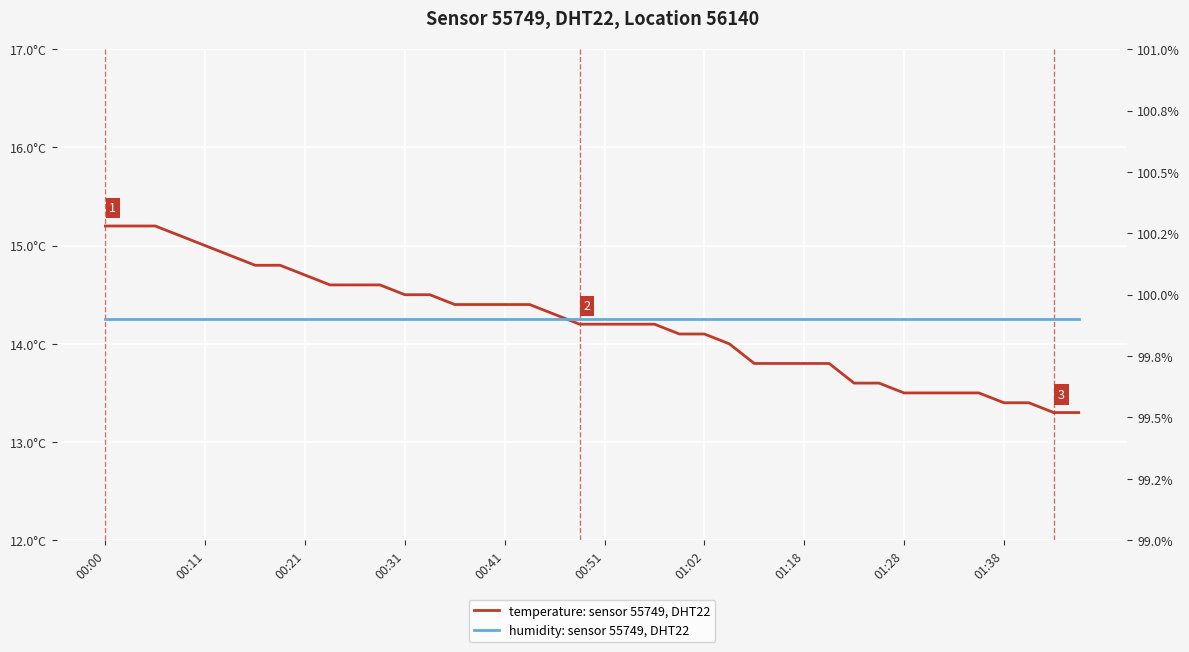

Read the humidity: sensor 55749, DHT22 value at 29.

99.9